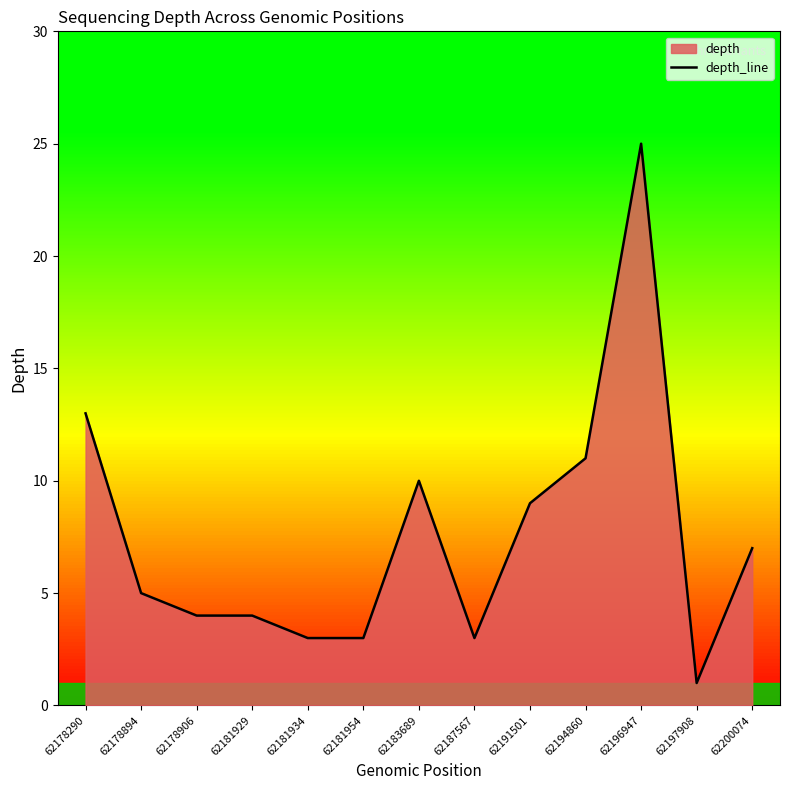

What is the difference between the maximum and minimum values?

24